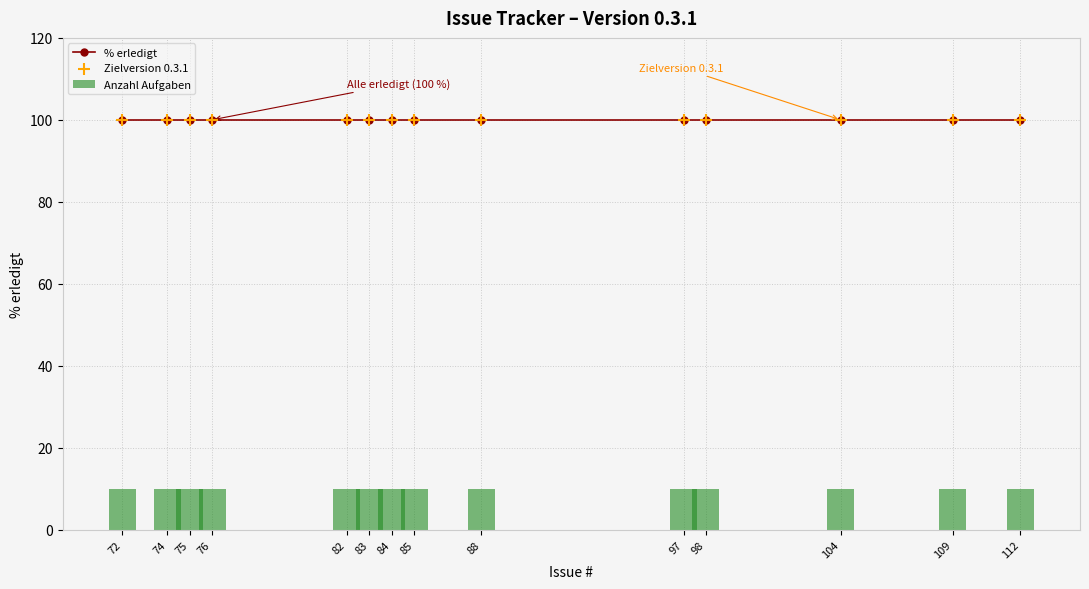

Which series has the largest Y range (max minus min)?

% erledigt